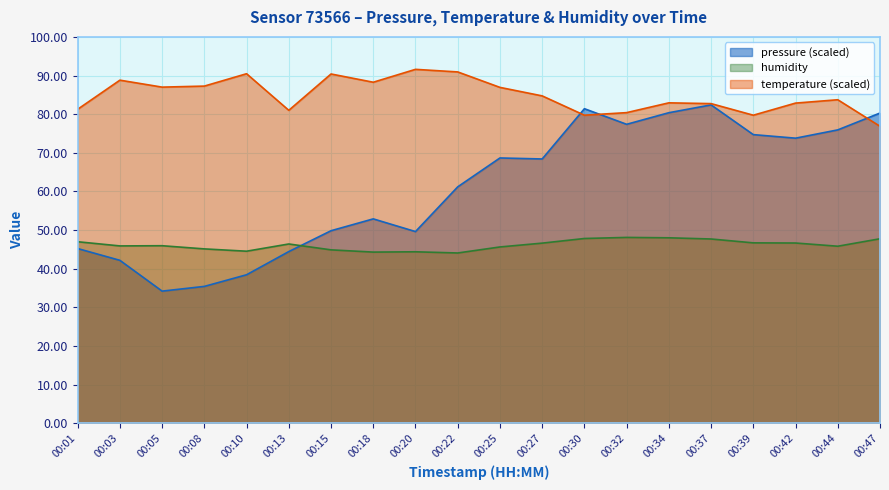

How many interior local peaks does the pressure series have?

4